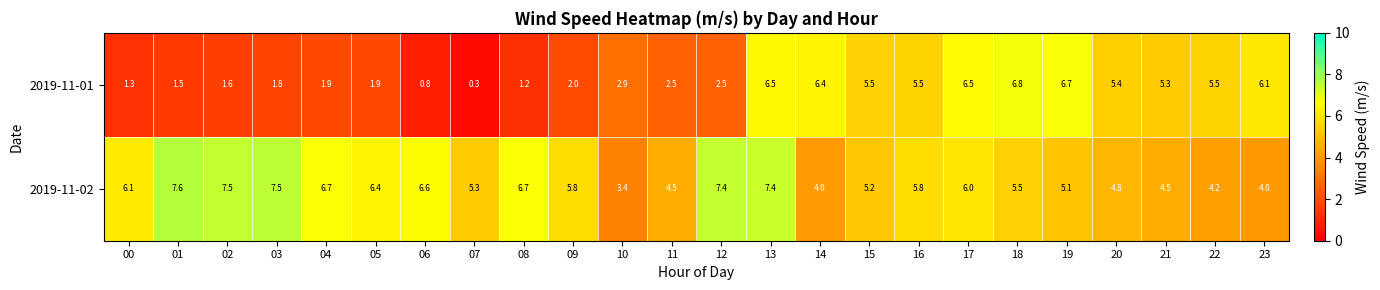

Which series has the largest total across all categories?

2019-11-02